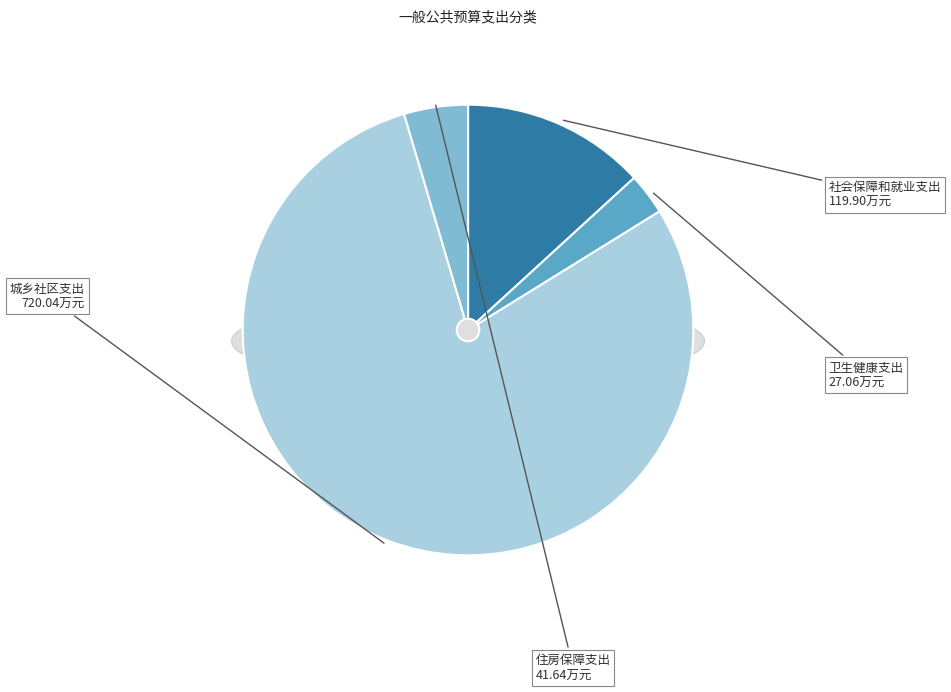

To the nearest percent, what percentage of the pie is 社会保障和就业支出?

13%